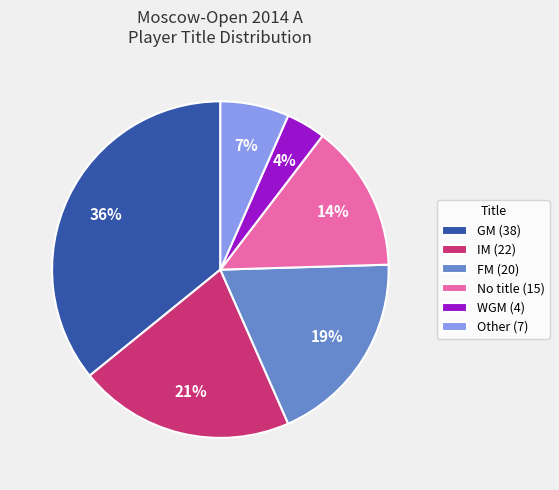

The Other (7) slice represents 19% of the pie. True or false?

False